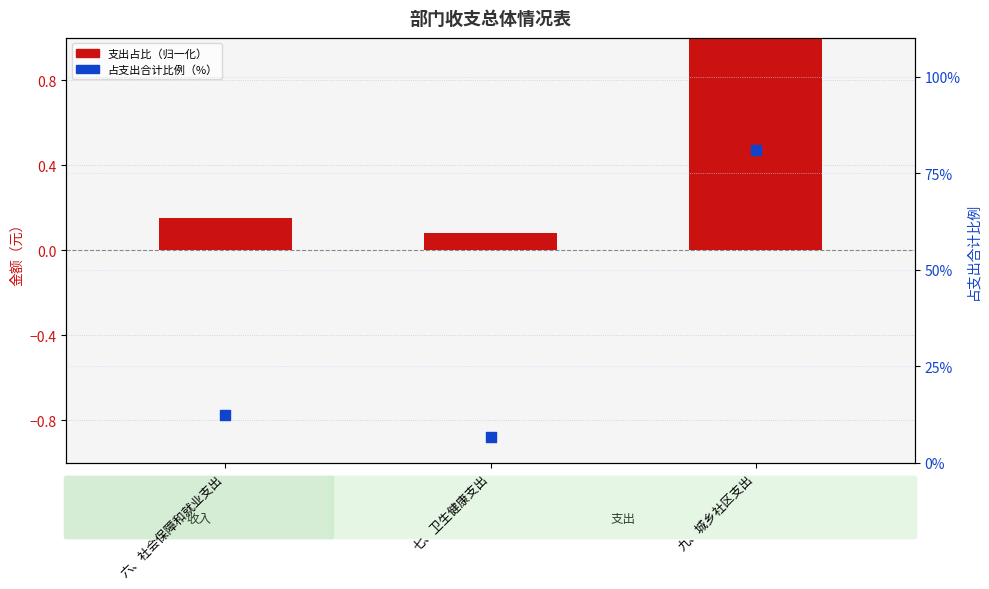

Which series contains the highest Y value?

占支出合计比例（%）